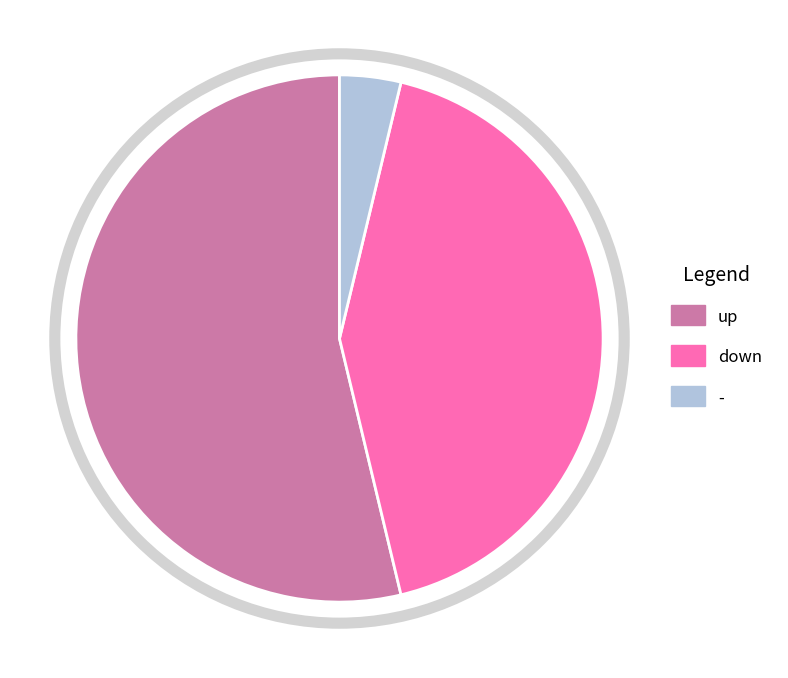

Is it true that up is 54% of the pie?

True